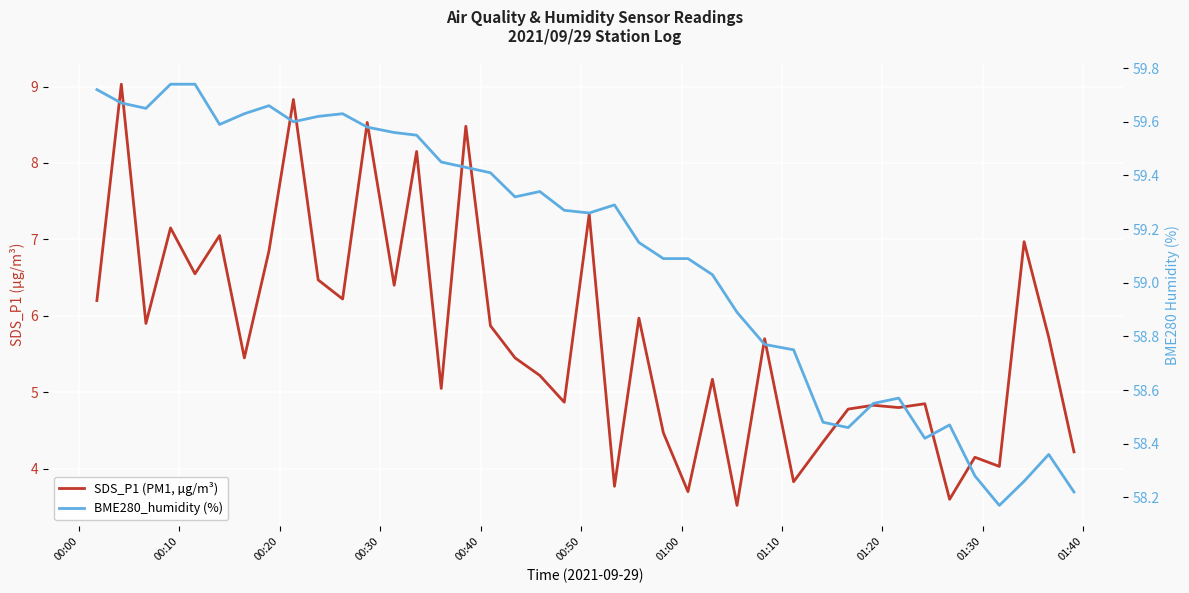

What are all the series names shown in the legend?

SDS_P1 (PM1, µg/m³), BME280_humidity (%)